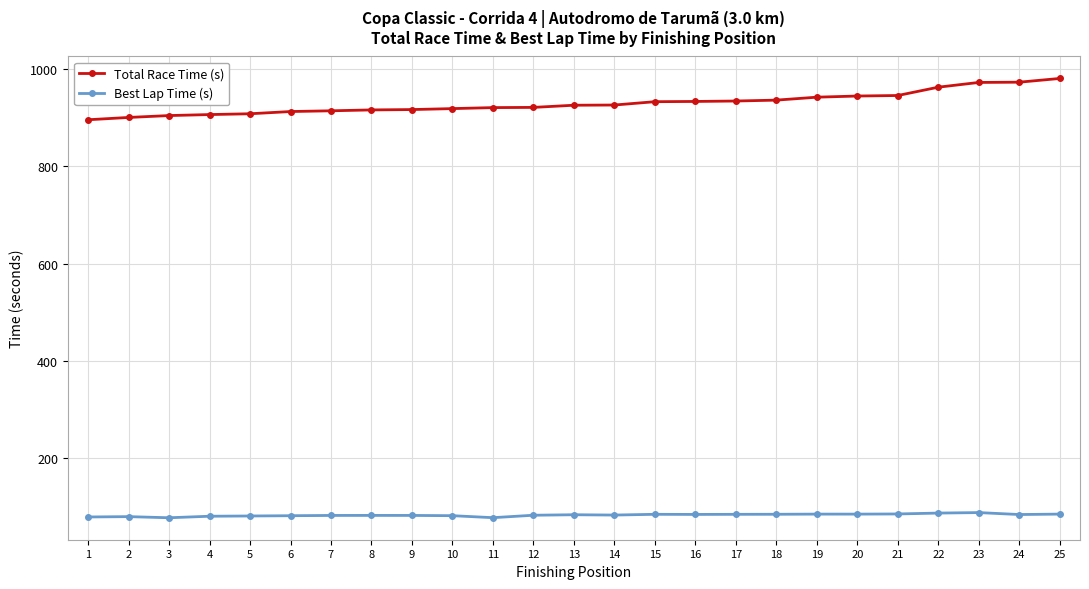

Which series has the largest range (max minus min)?

Total Race Time (s)